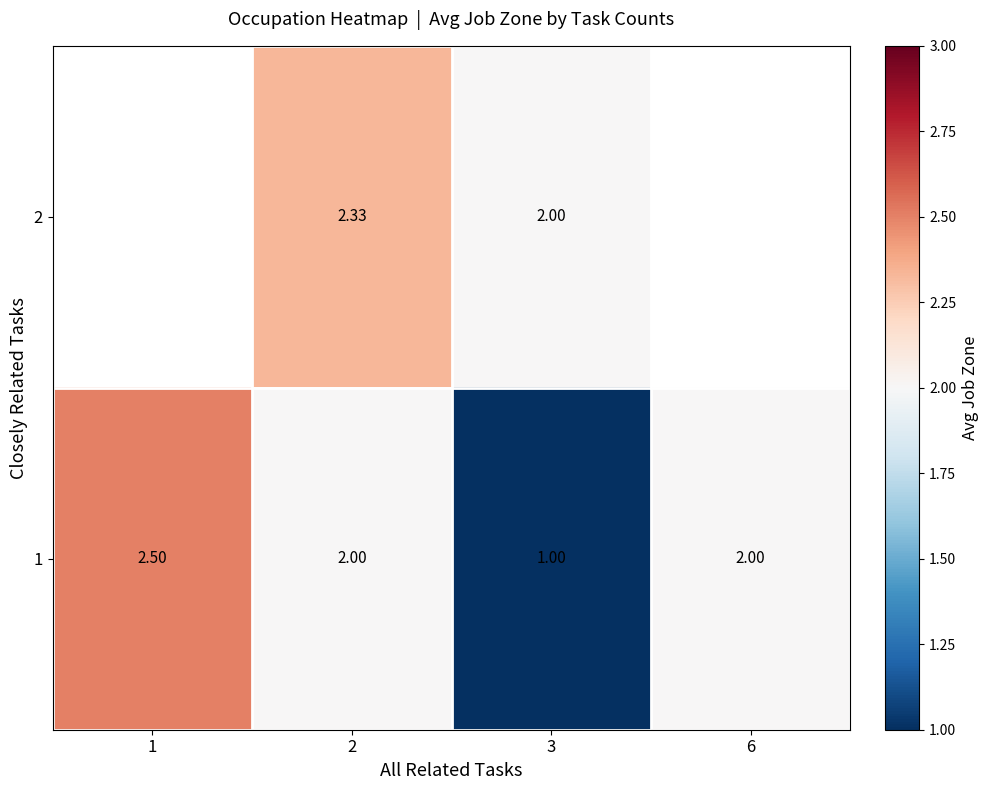

Which series has the largest total across all categories?

1